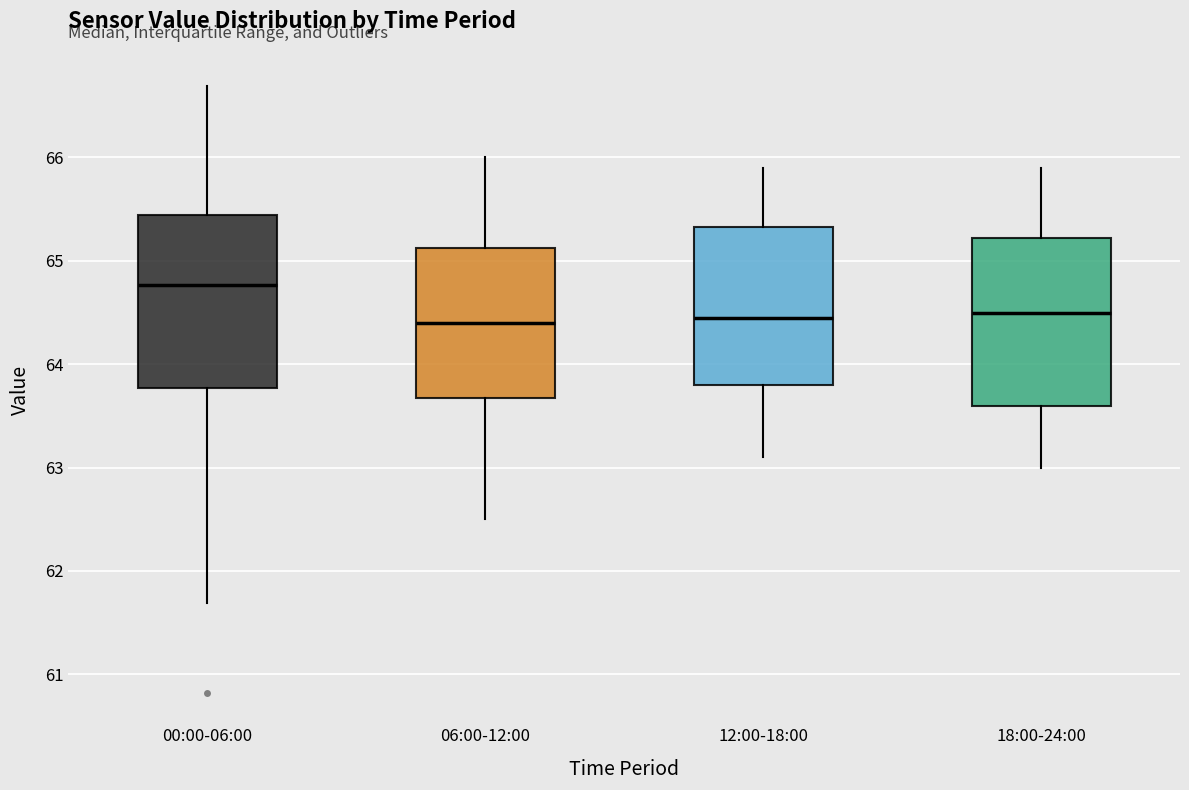

Reading left to right, transcribe this box plot: for each box, give where its median line is, the range the box spans, and where its two whiskers end, as read against the y-axis. The values are not printed on the chart, so give them approximately, as read against the axis.

00:00-06:00: median 64.8, box 63.8 to 65.4, whiskers 61.7 to 66.7
06:00-12:00: median 64.4, box 63.7 to 65.1, whiskers 62.5 to 66.0
12:00-18:00: median 64.5, box 63.8 to 65.3, whiskers 63.1 to 65.9
18:00-24:00: median 64.5, box 63.6 to 65.2, whiskers 63.0 to 65.9